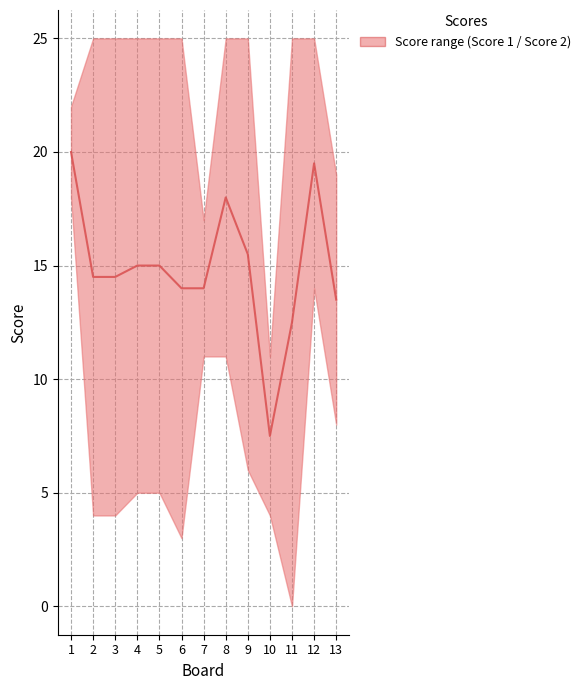

Is this an area chart (filled region under the line)?

No